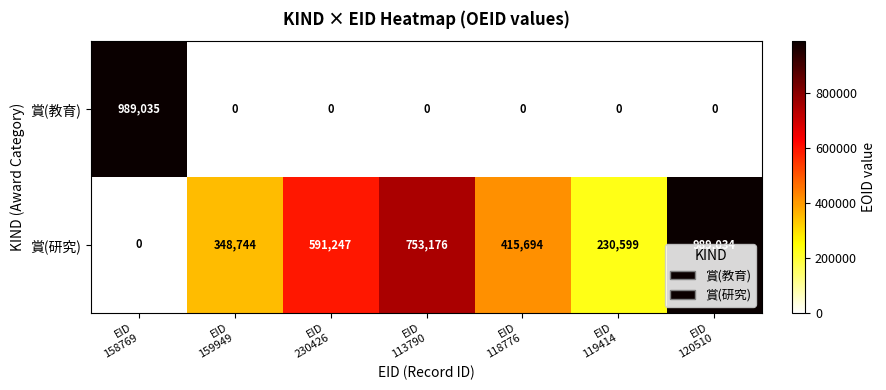

Rank the series by their average value, from highest to lowest.

賞(研究), 賞(教育)